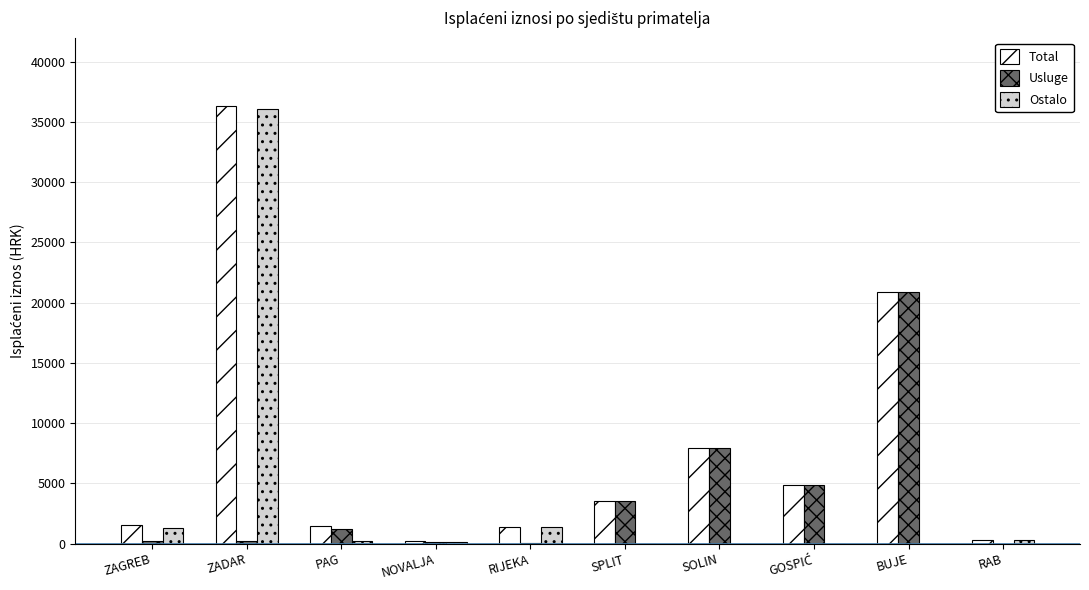

What is the maximum value for Ostalo?

36104.5